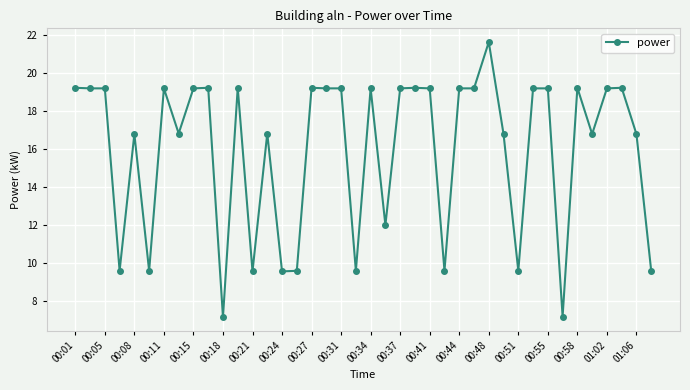

What is the smallest value displayed?

7.2